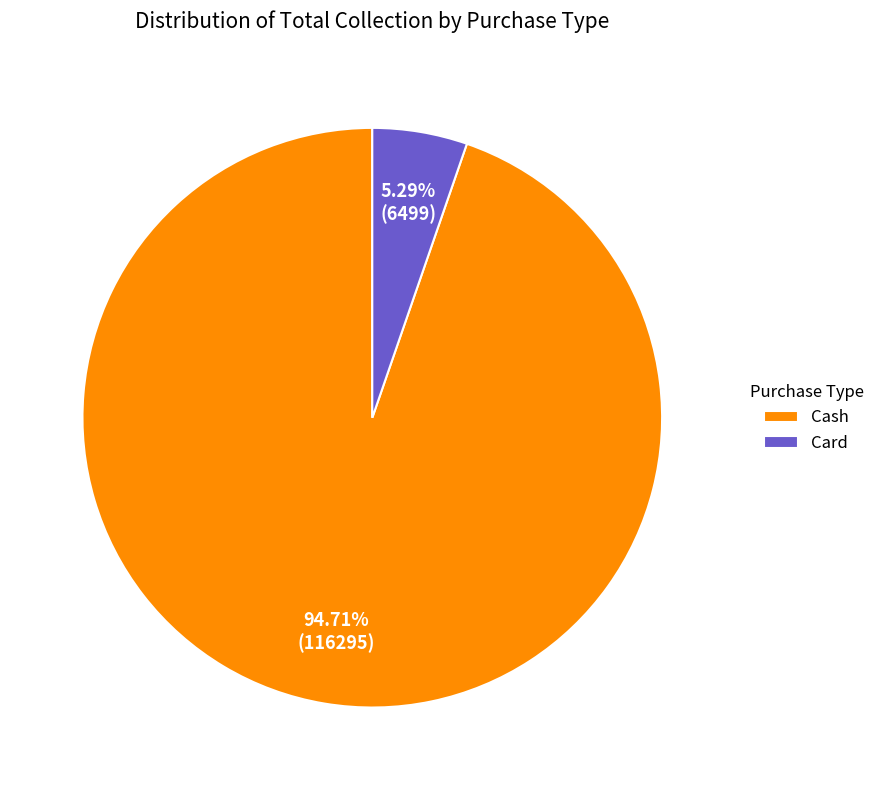

How many segments does this pie chart have?

2